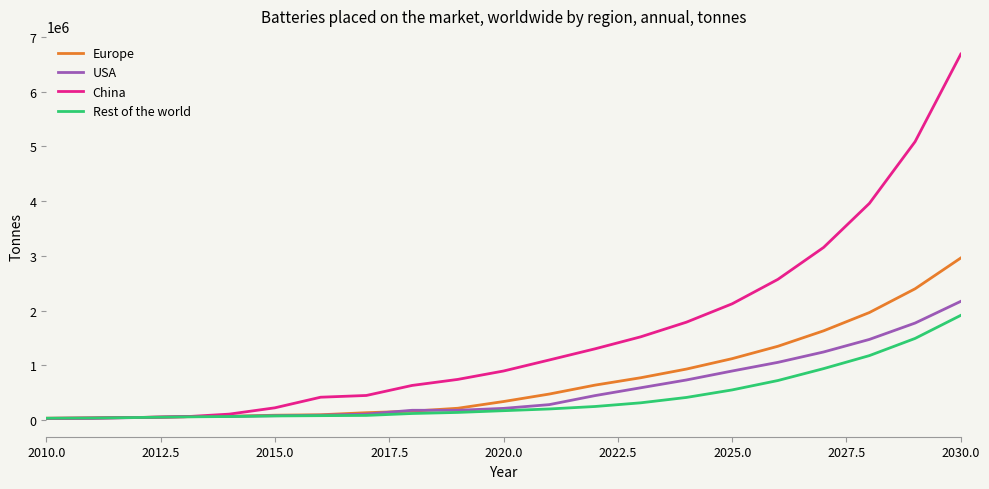

Which series has the widest spread of values?

China